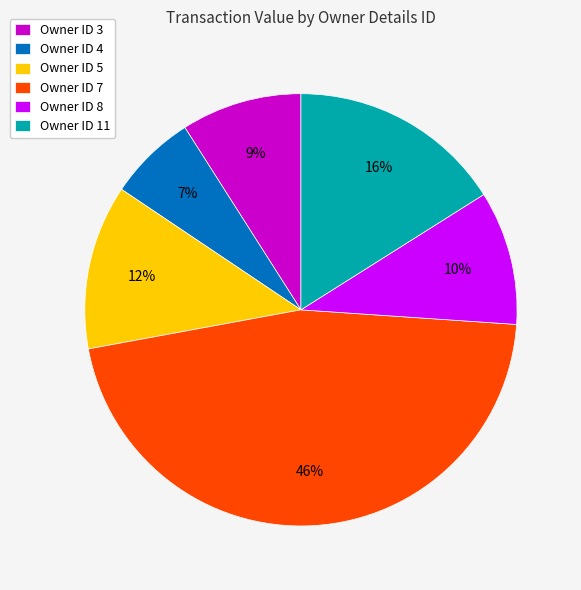

The Owner ID 4 slice represents 7% of the pie. True or false?

True